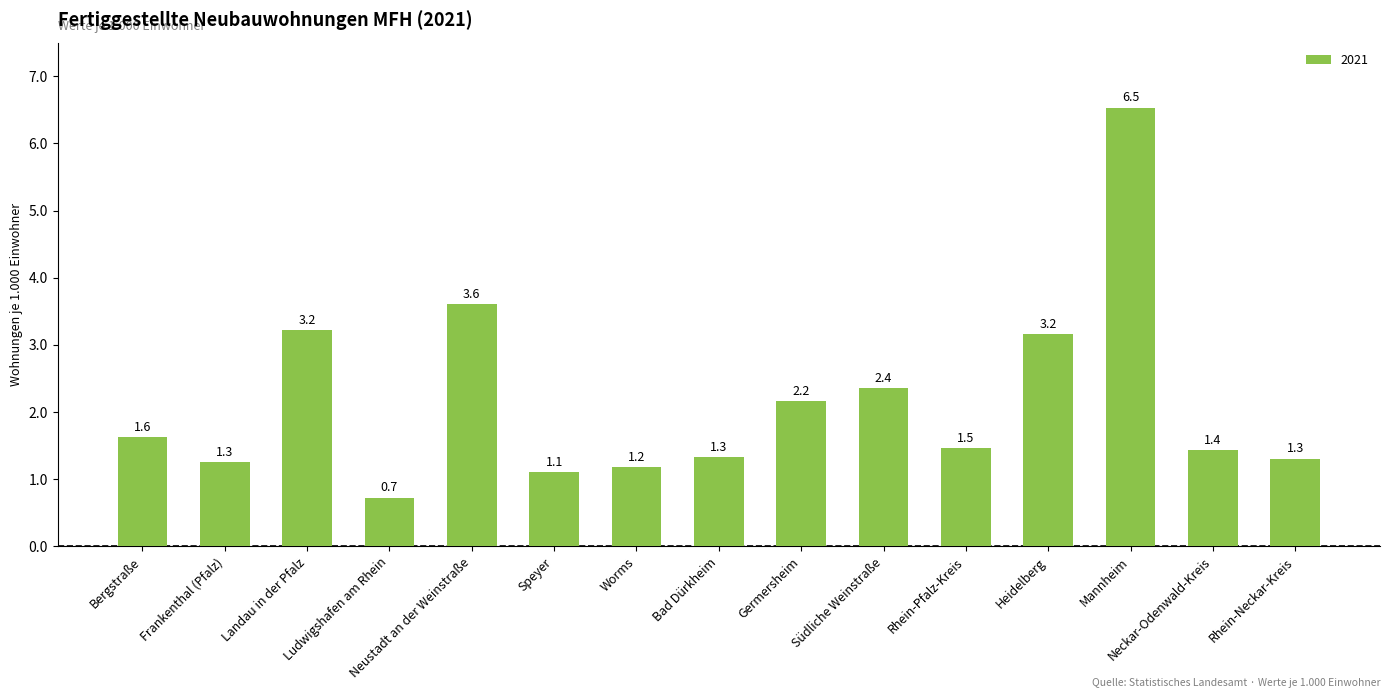

How many data points are above 1?

14